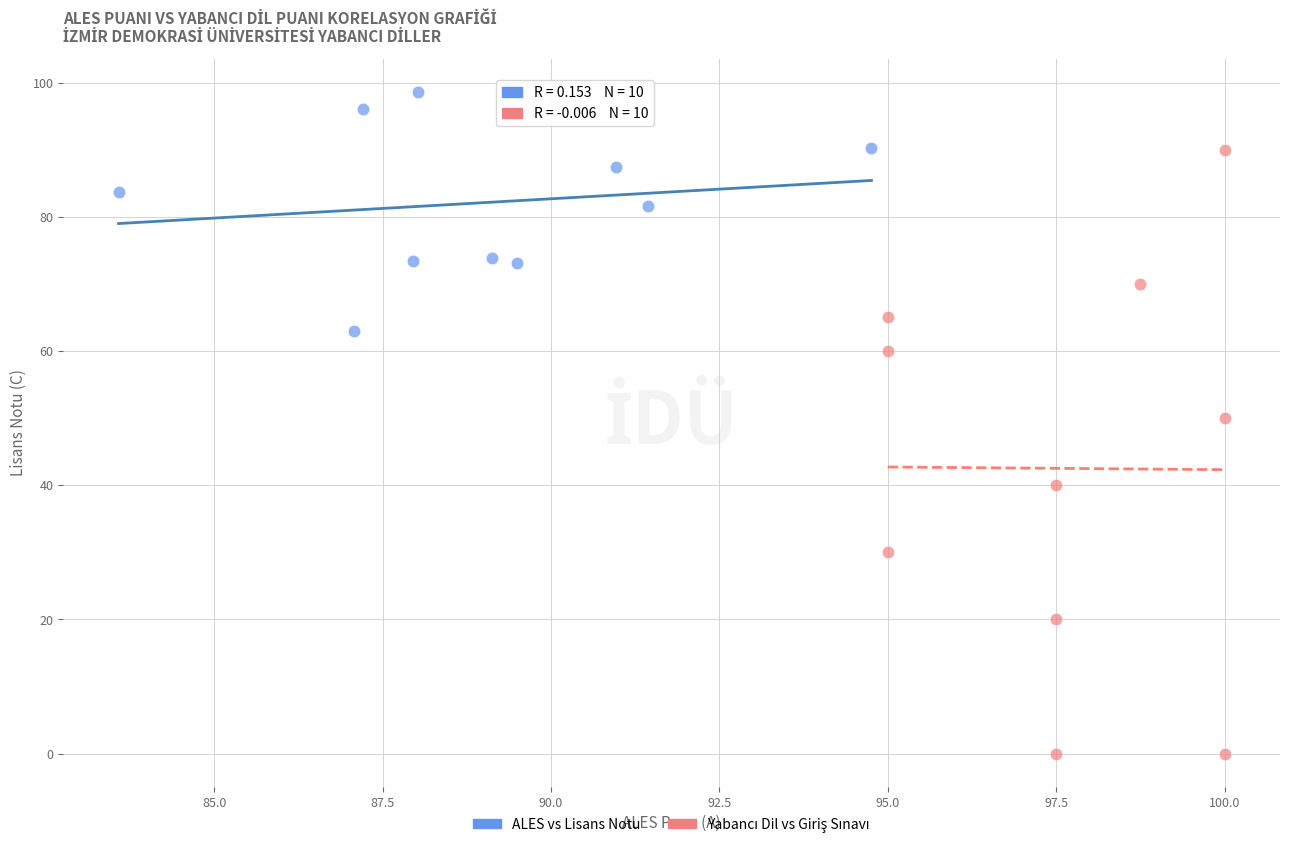

Which series reaches the maximum Y coordinate?

ALES vs Lisans Notu